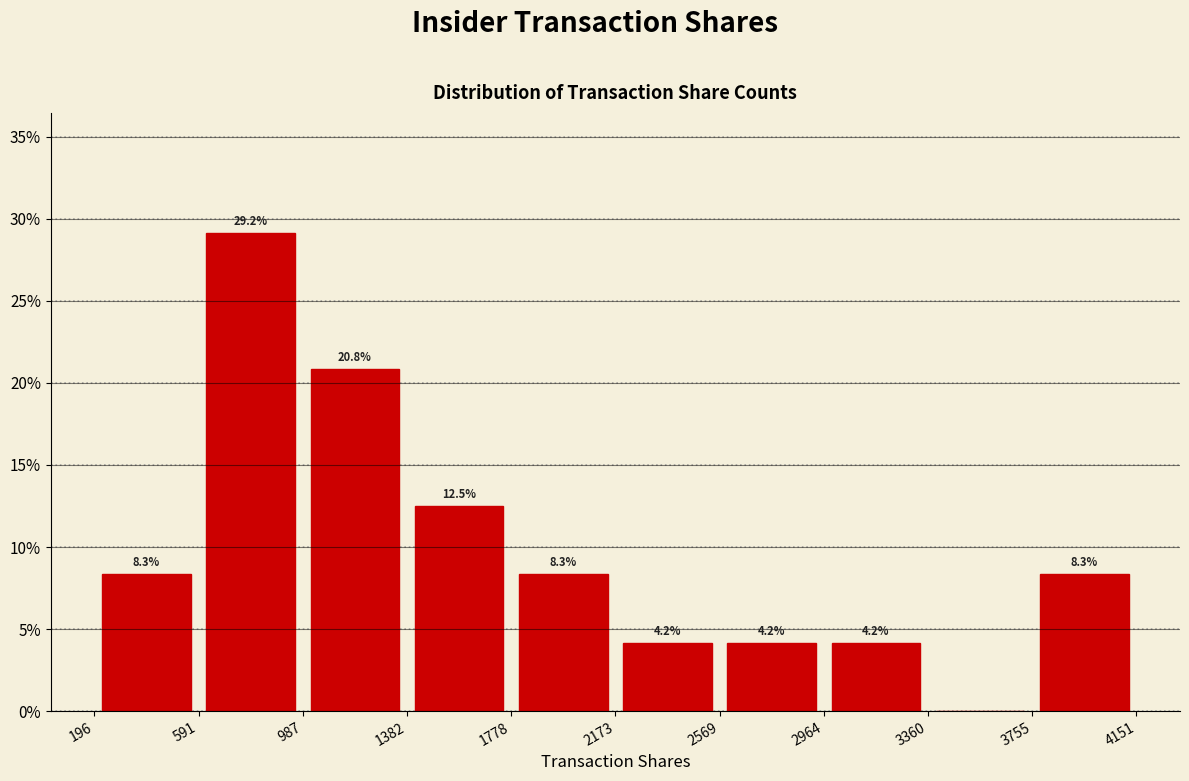

Which range on the x-axis has the tallest bar?

591 to 987